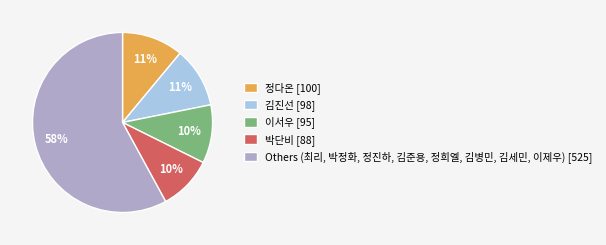

Which category has the biggest portion of the pie?

Others (최리, 박정화, 정진하, 김준용, 정희엘, 김병민, 김세민, 이제우) [525]